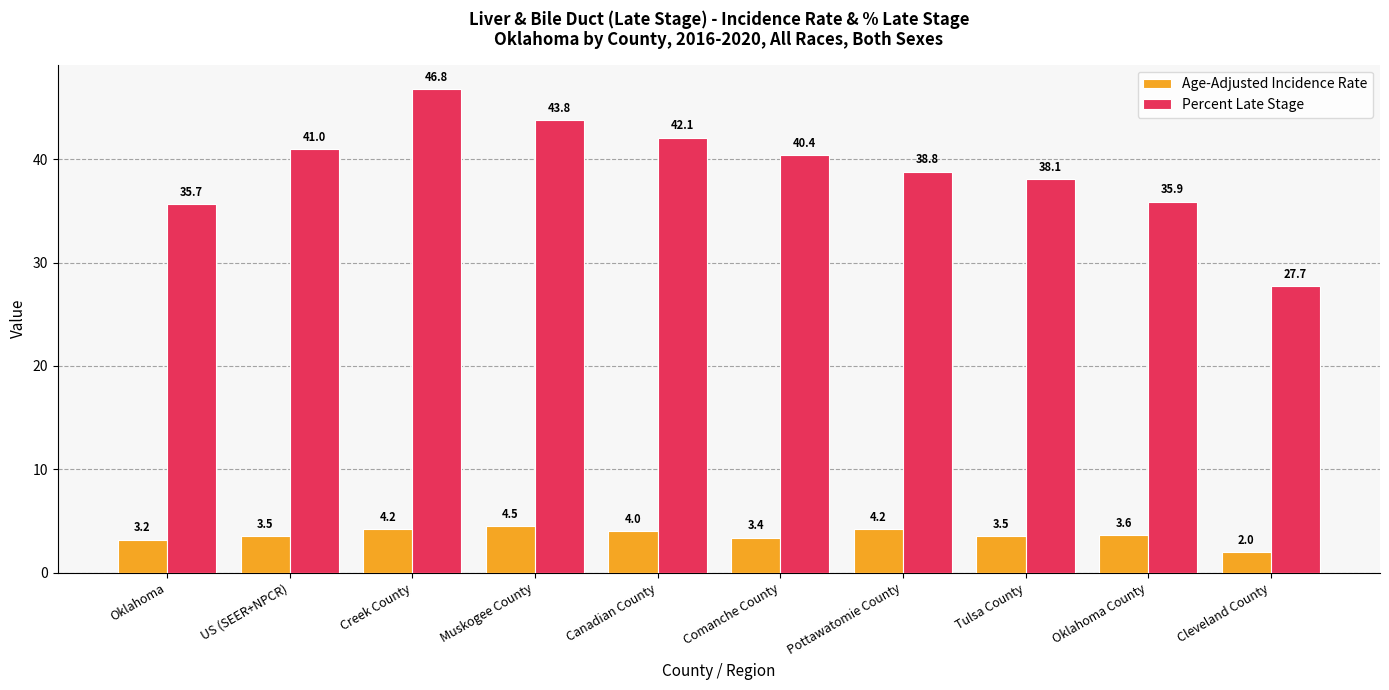

What is the difference between the highest and lowest values at Comanche County?

37.0